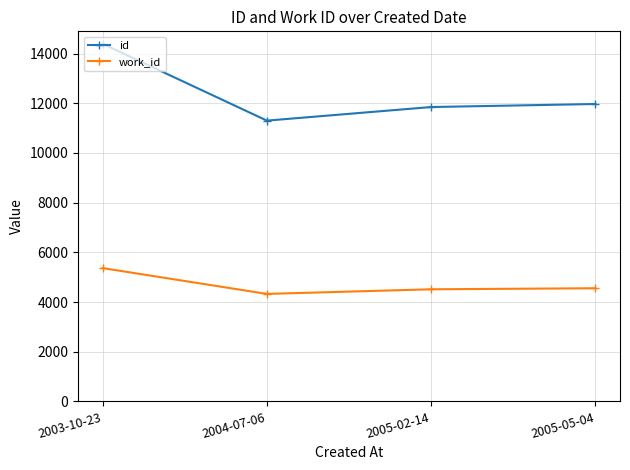

The work_id series shows 4327 at 2004-07-06. True or false?

True